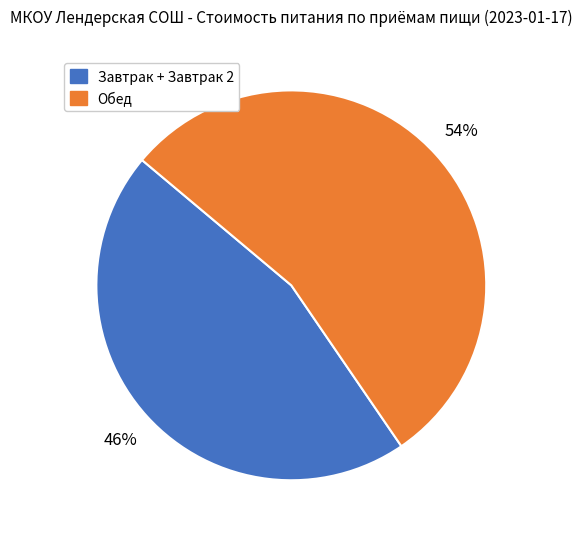

What is the majority slice?

Обед